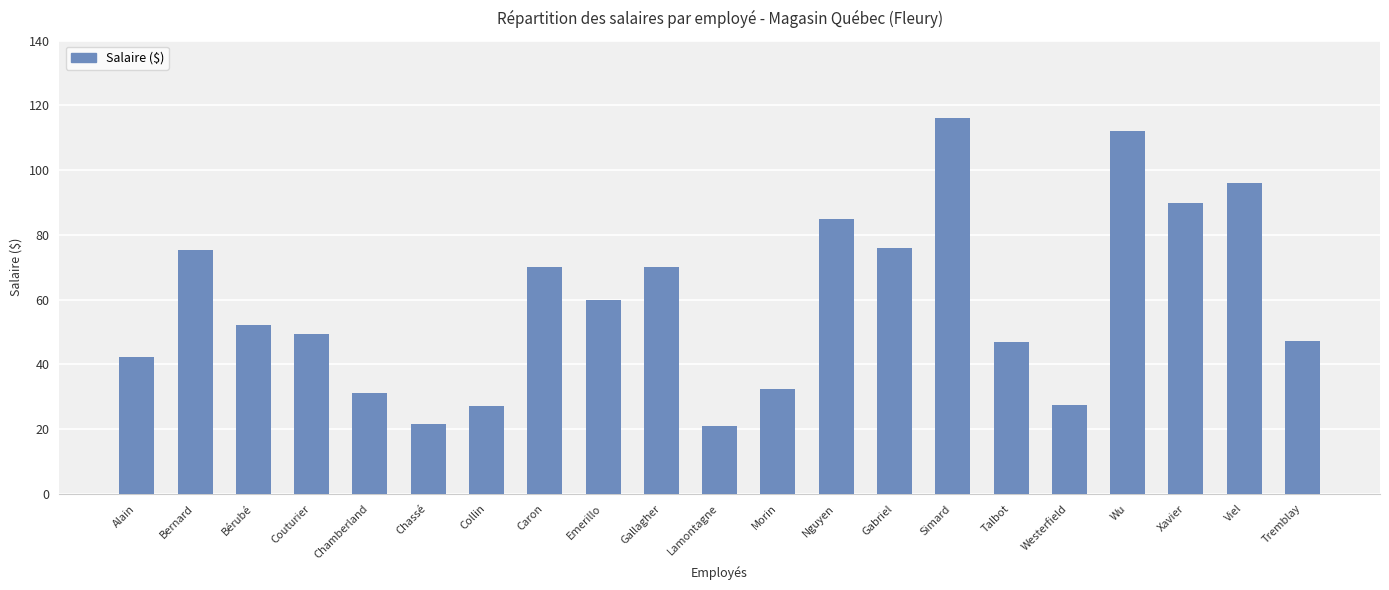

At which label does the data first exceed 52?

Bernard